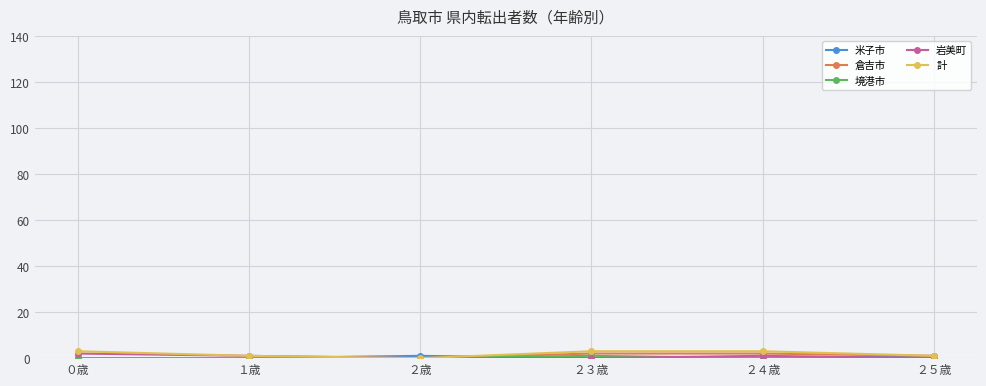

What is the difference between the maximum and second lowest values in the 岩美町 series?

2